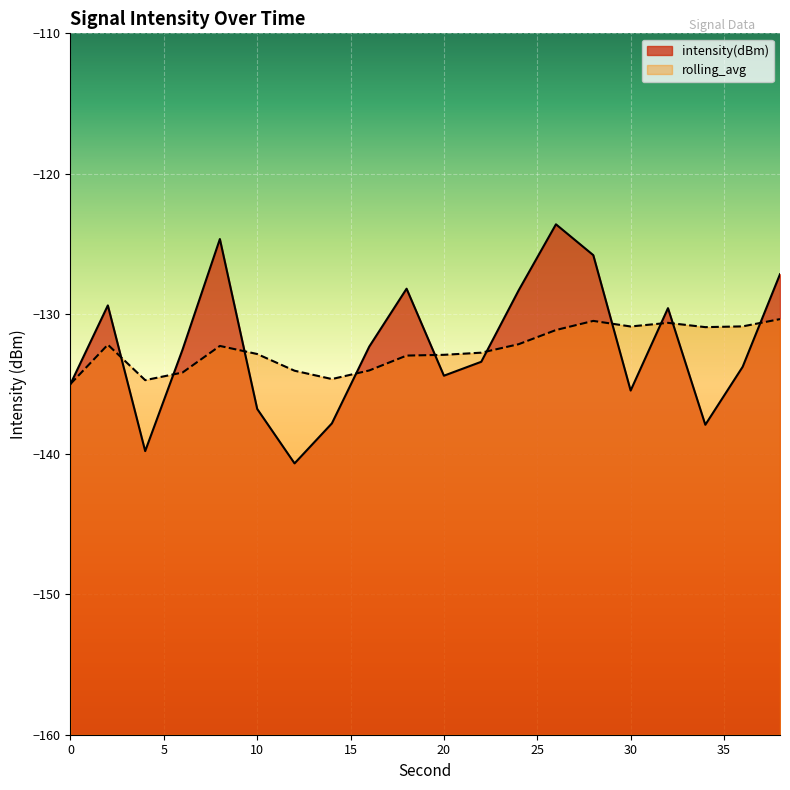

What is the value of the rolling_avg point at the 16th from the left?

-130.9